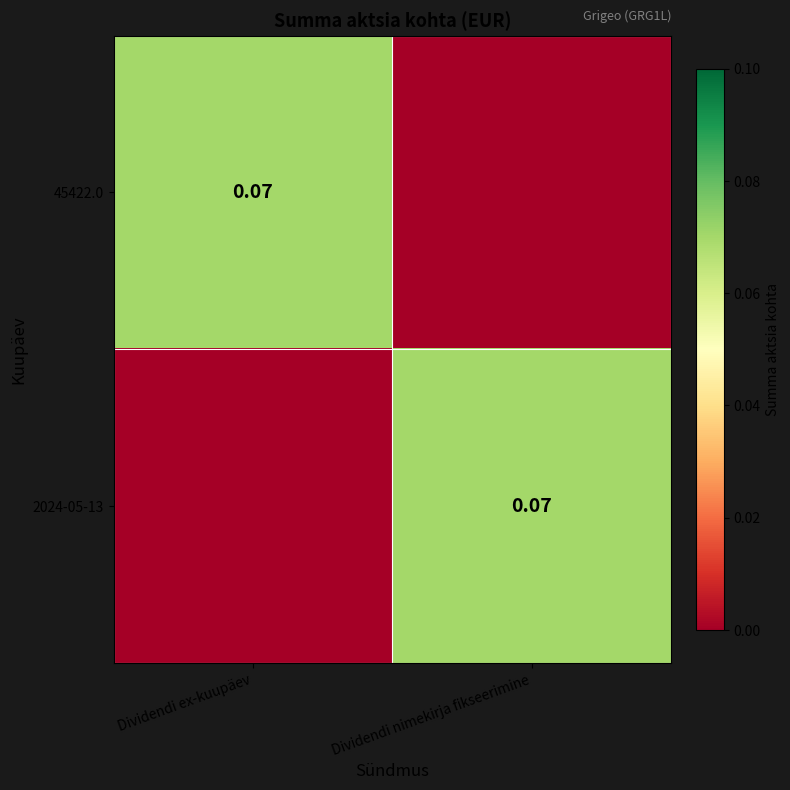

Count the number of categories in the chart.

2